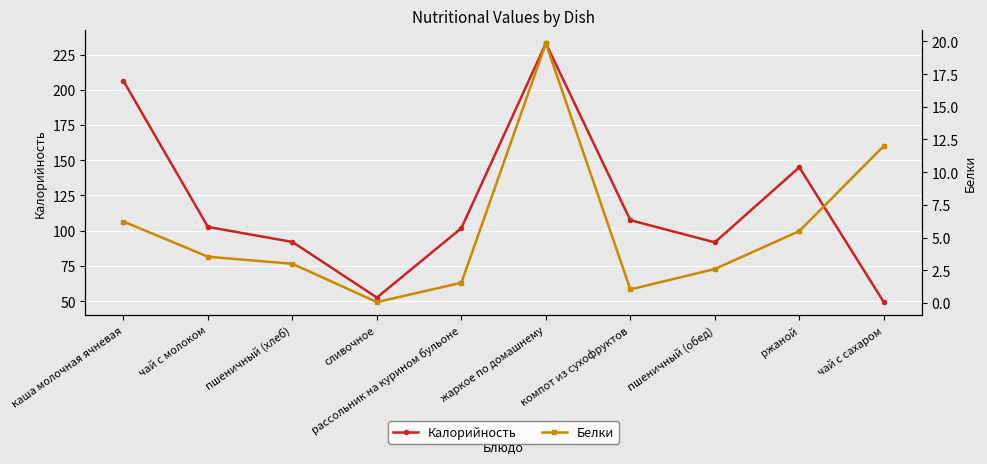

Where is the first local maximum for Калорийность?

жаркое по домашнему